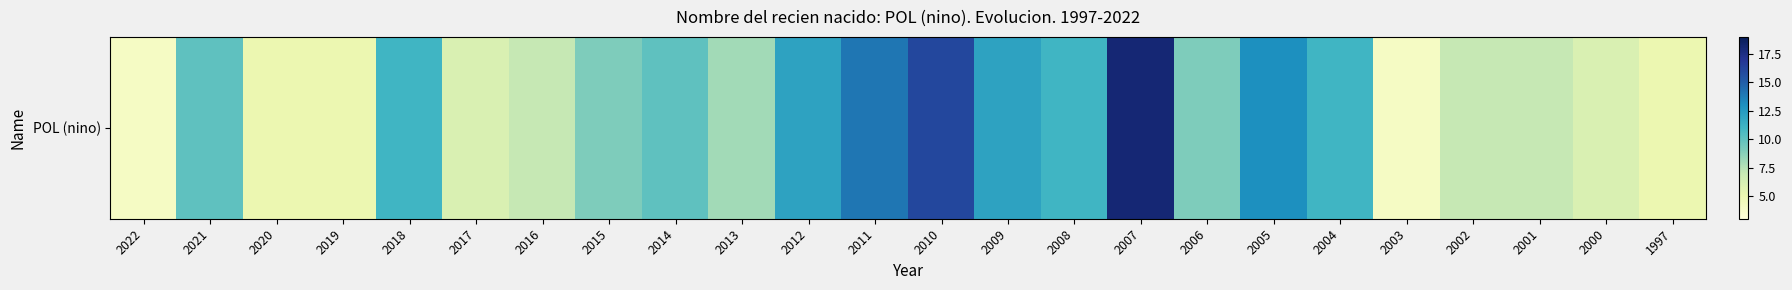

How many data points are above 9?

11